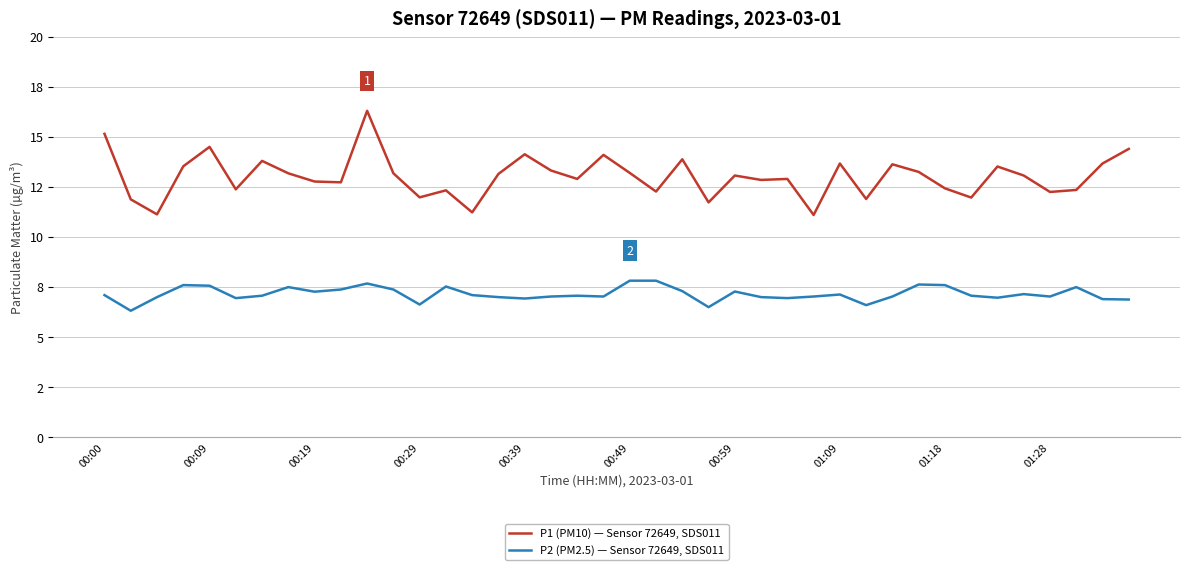

In P1 (PM10) — Sensor 72649, SDS011, how many points are higher than both neighbors (excluding endpoints)?

12